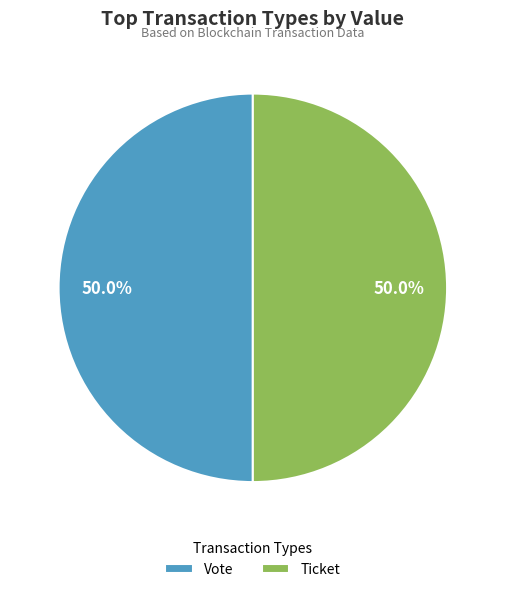

What is the ratio of the value at Ticket to the value at Vote?

1.0